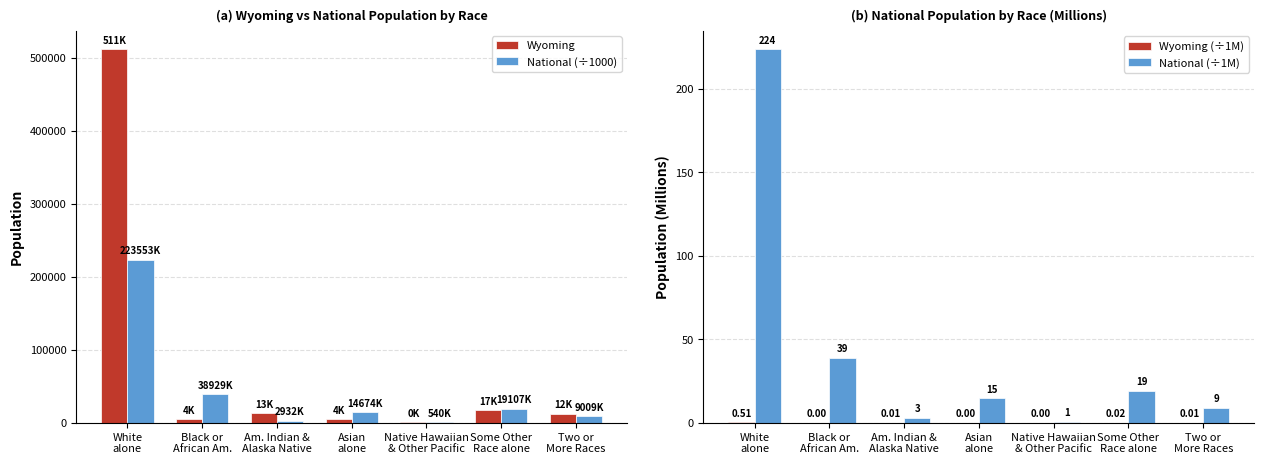

Count the number of data series in this chart.

4